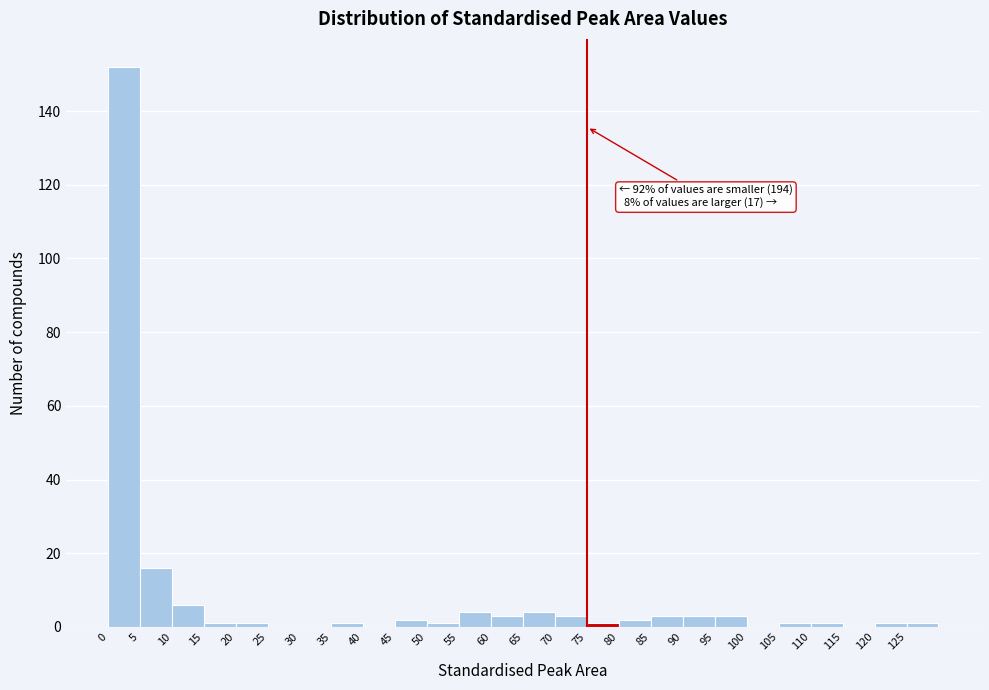

Which range on the x-axis has the tallest bar?

0 to 5